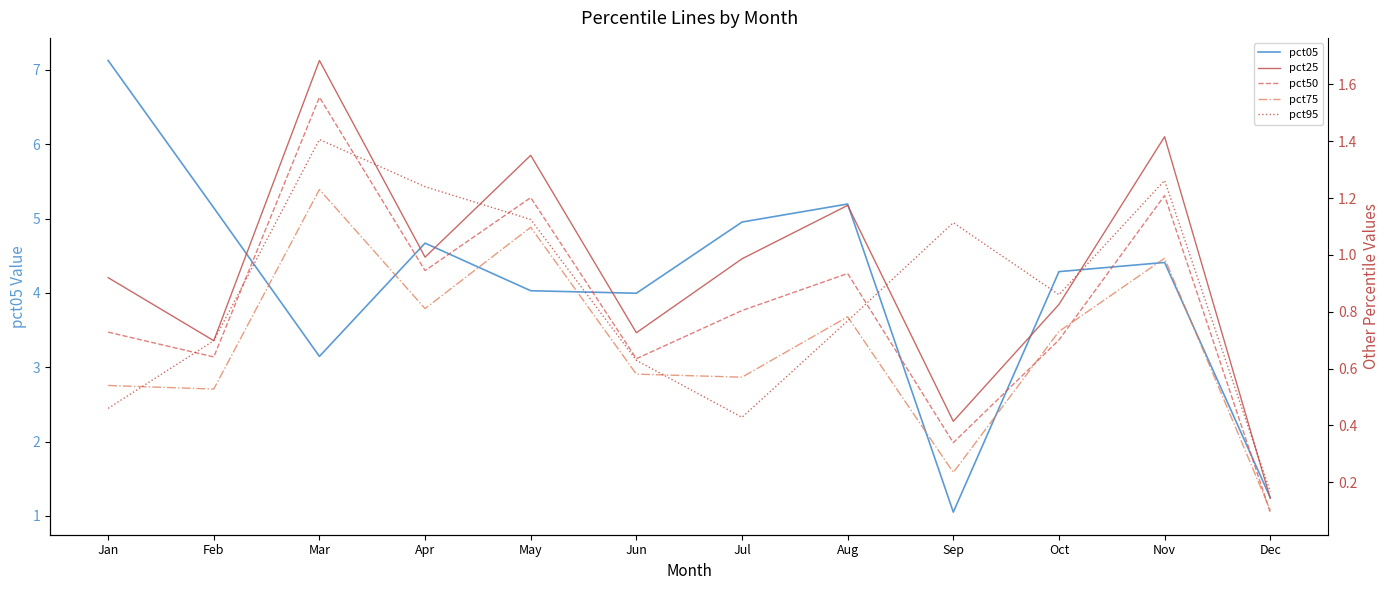

Reading right to left, what are all the values shown in this chart?

pct05: 1.2	4.4	4.3	1.1	5.2	5.0	4.0	4.0	4.7	3.1	5.1	7.1
pct25: 0.1	1.4	0.8	0.4	1.2	1.0	0.7	1.4	1.0	1.7	0.7	0.9
pct50: 0.1	1.2	0.7	0.3	0.9	0.8	0.6	1.2	0.9	1.6	0.6	0.7
pct75: 0.1	1.0	0.7	0.2	0.8	0.6	0.6	1.1	0.8	1.2	0.5	0.5
pct95: 0.2	1.3	0.9	1.1	0.8	0.4	0.6	1.1	1.2	1.4	0.7	0.5